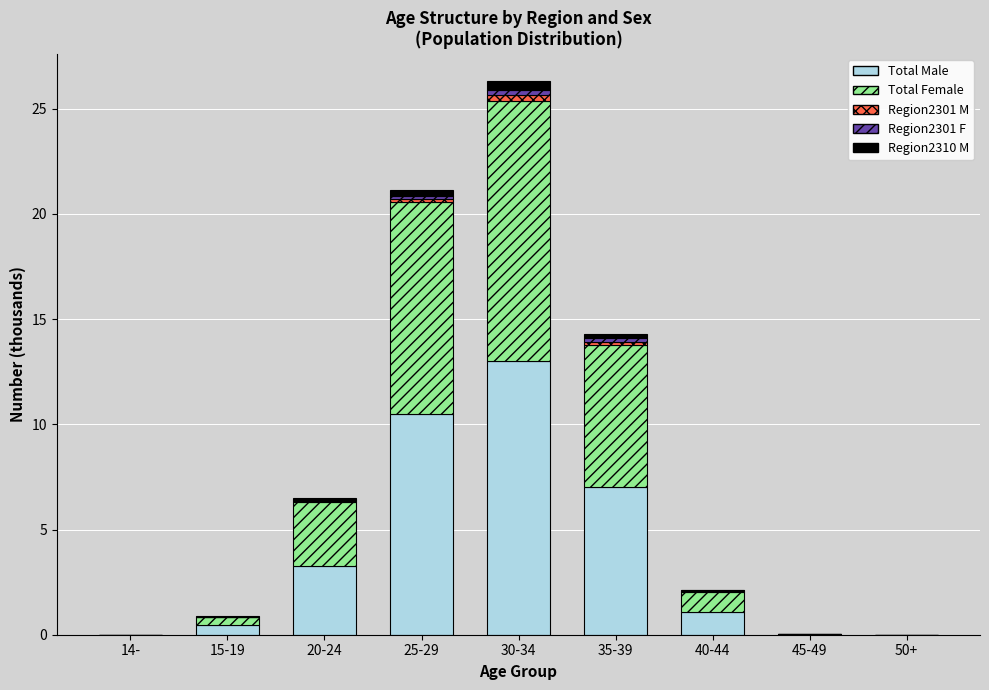

At which label does Total Male reach its peak?

30-34